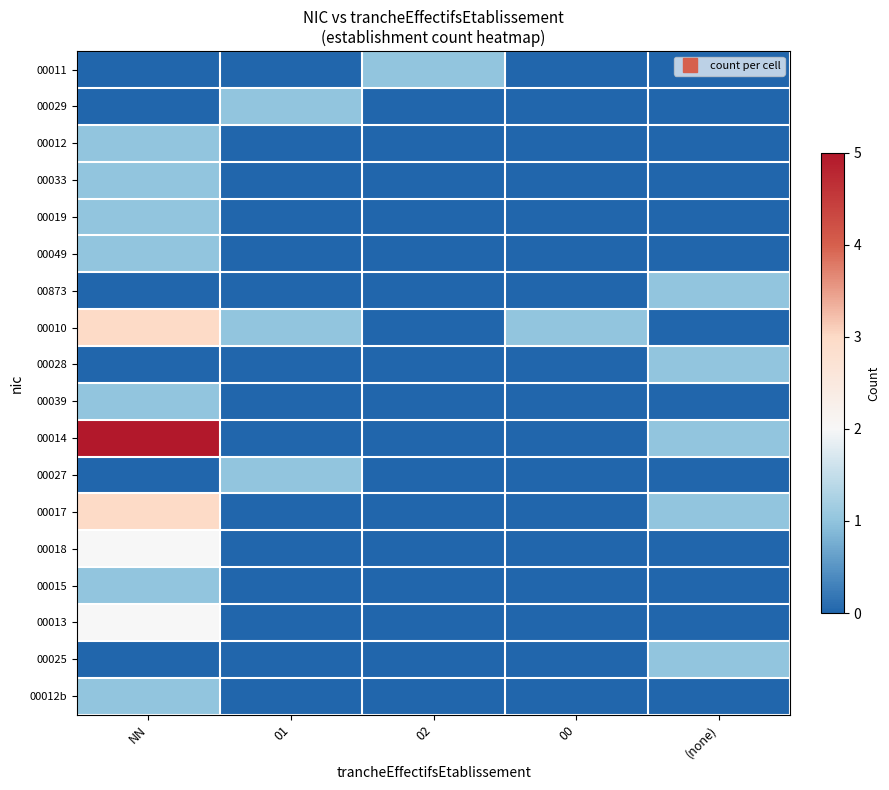

Reading left to right, list all the values displayed in this chart.

00011: NN=0	01=0	02=1	00=0	(none)=0
00029: NN=0	01=1	02=0	00=0	(none)=0
00012: NN=1	01=0	02=0	00=0	(none)=0
00033: NN=1	01=0	02=0	00=0	(none)=0
00019: NN=1	01=0	02=0	00=0	(none)=0
00049: NN=1	01=0	02=0	00=0	(none)=0
00873: NN=0	01=0	02=0	00=0	(none)=1
00010: NN=3	01=1	02=0	00=1	(none)=0
00028: NN=0	01=0	02=0	00=0	(none)=1
00039: NN=1	01=0	02=0	00=0	(none)=0
00014: NN=5	01=0	02=0	00=0	(none)=1
00027: NN=0	01=1	02=0	00=0	(none)=0
00017: NN=3	01=0	02=0	00=0	(none)=1
00018: NN=2	01=0	02=0	00=0	(none)=0
00015: NN=1	01=0	02=0	00=0	(none)=0
00013: NN=2	01=0	02=0	00=0	(none)=0
00025: NN=0	01=0	02=0	00=0	(none)=1
00012b: NN=1	01=0	02=0	00=0	(none)=0